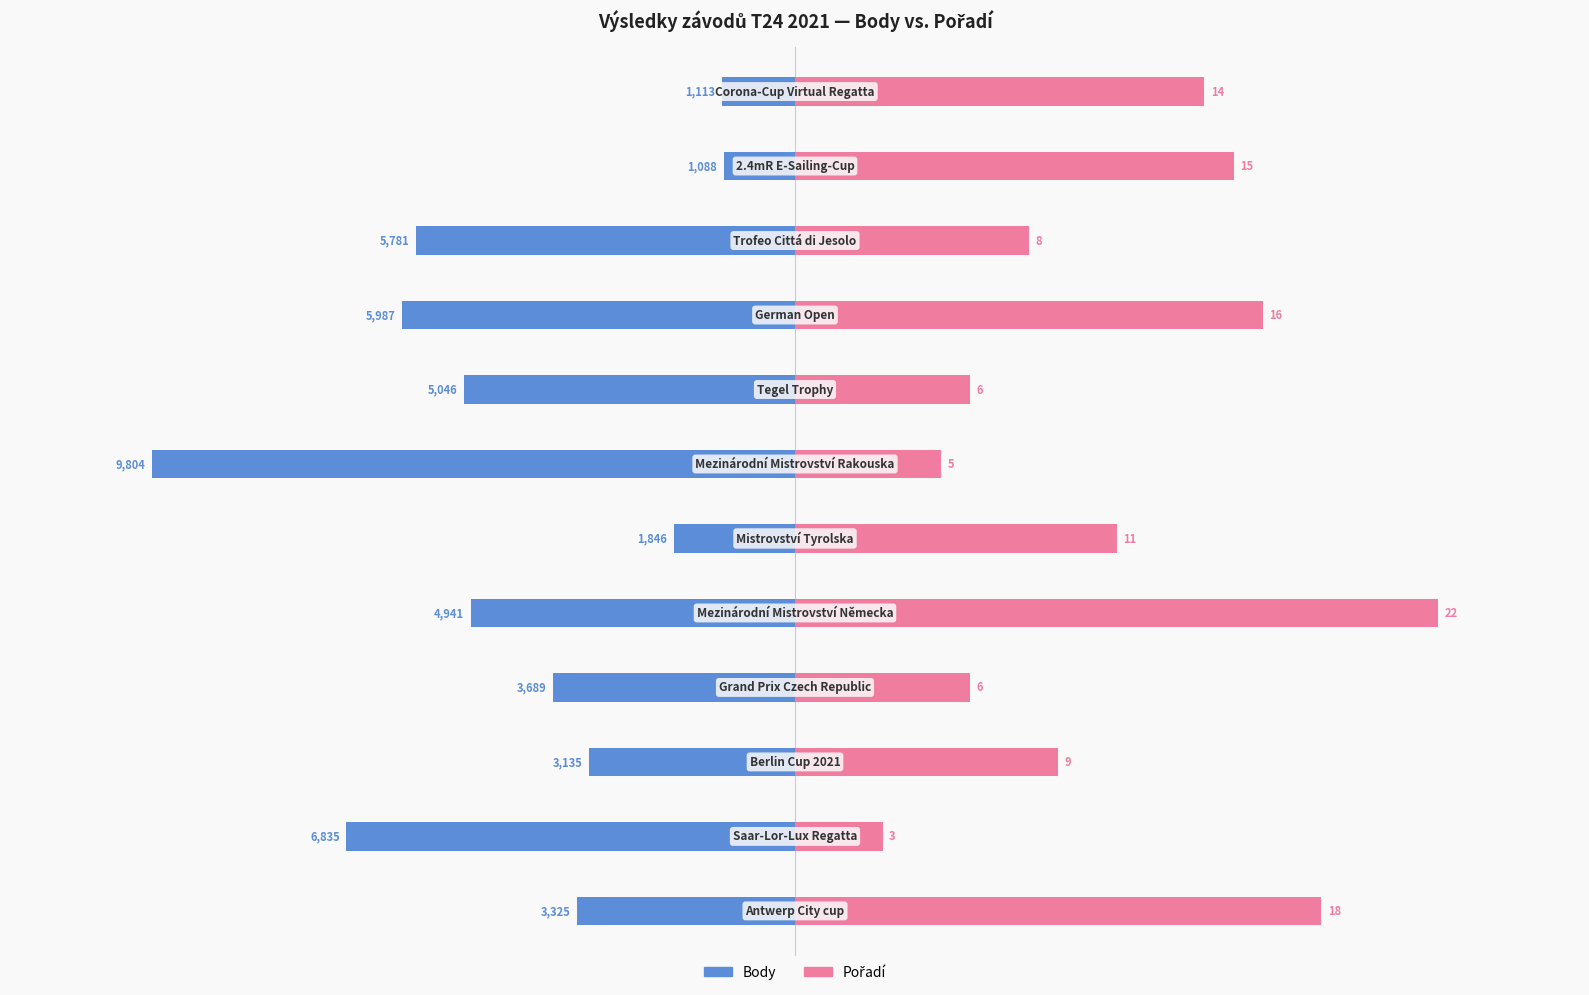

What is the sum of all Pořadí (scaled) values?

59269.6